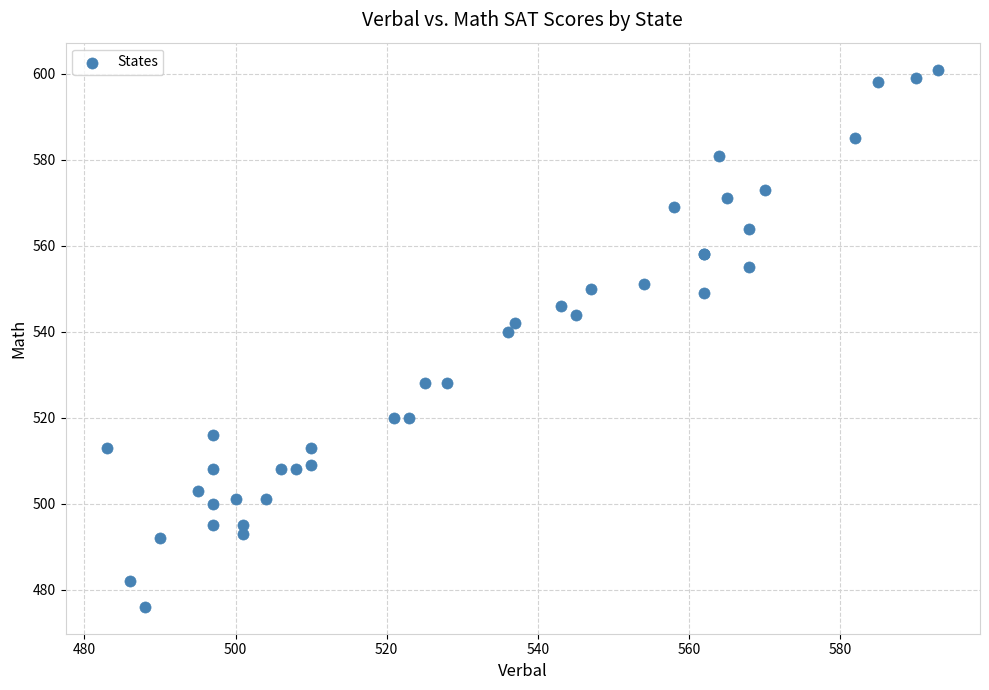

What Y value in the scatter plot is closest to 538?

540